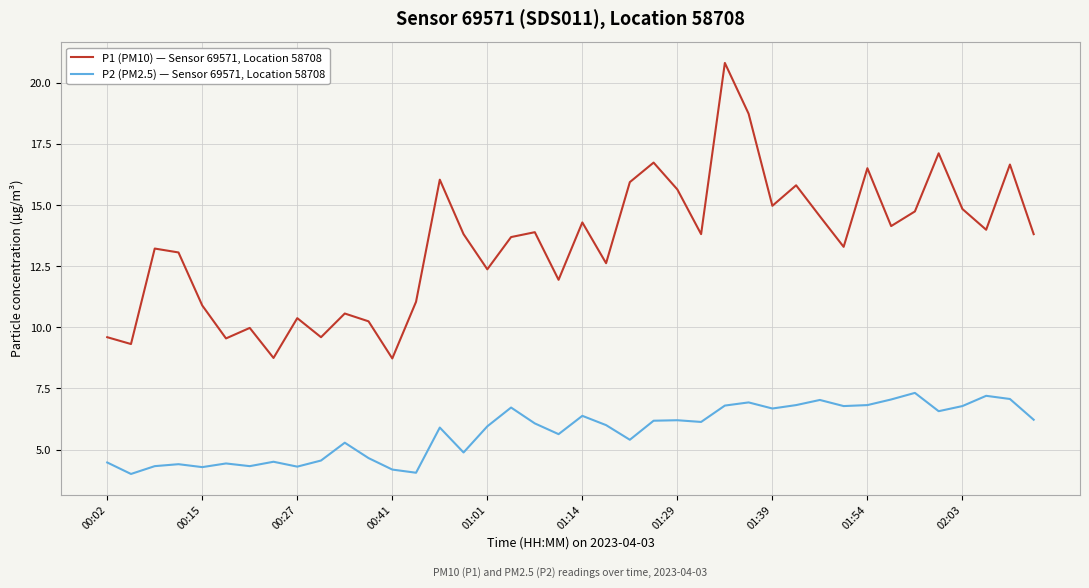

In P2 (PM2.5) — Sensor 69571, Location 58708, how many points are lower than both neighbors (excluding endpoints)?

12